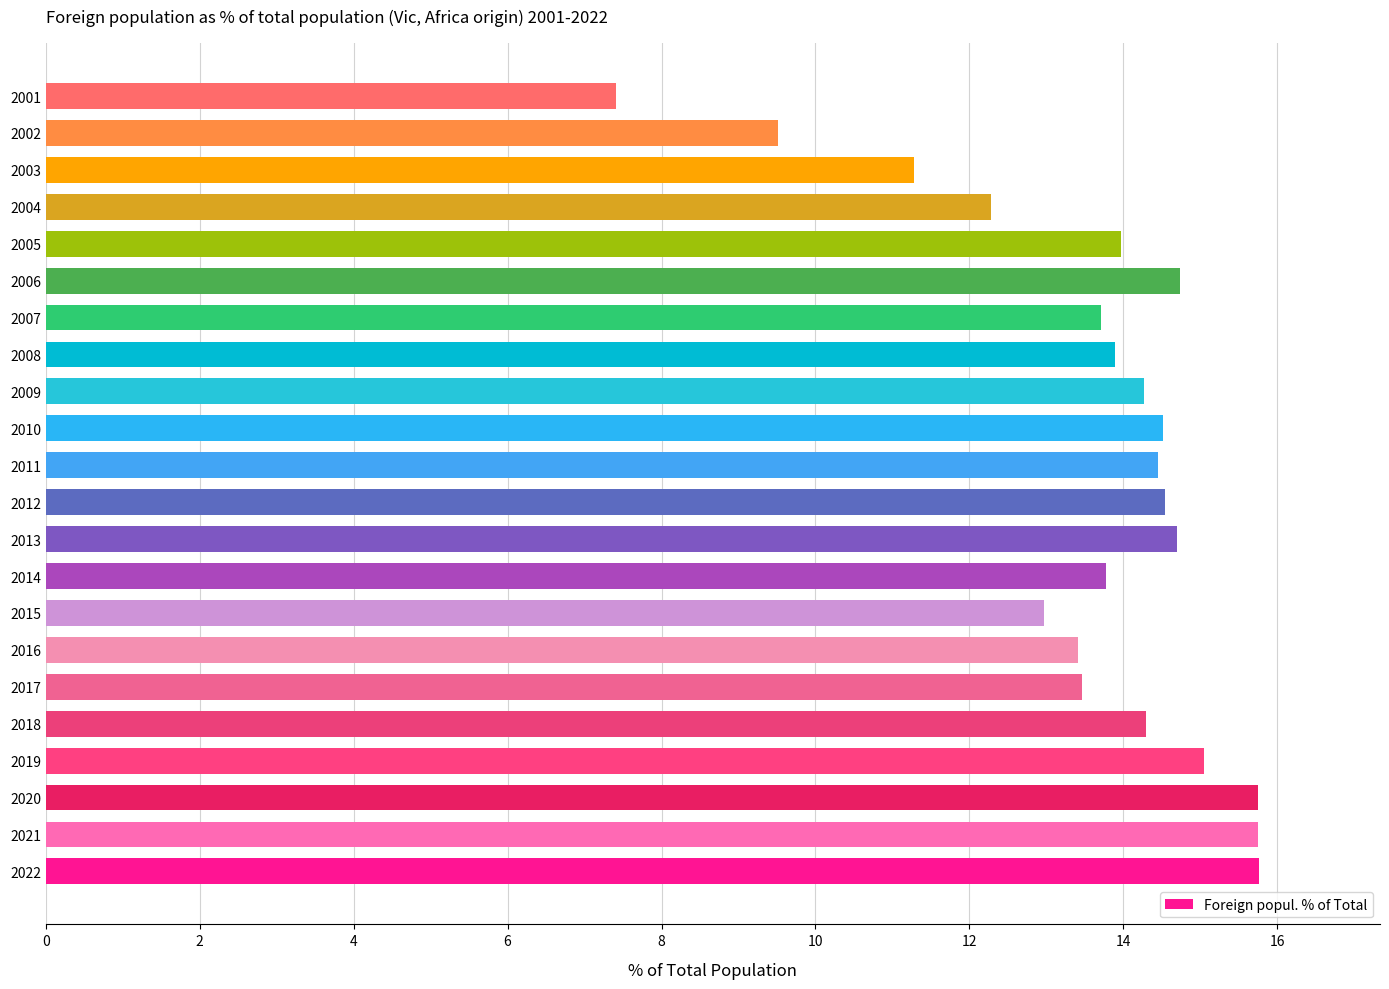

What is the smallest value displayed?

7.4